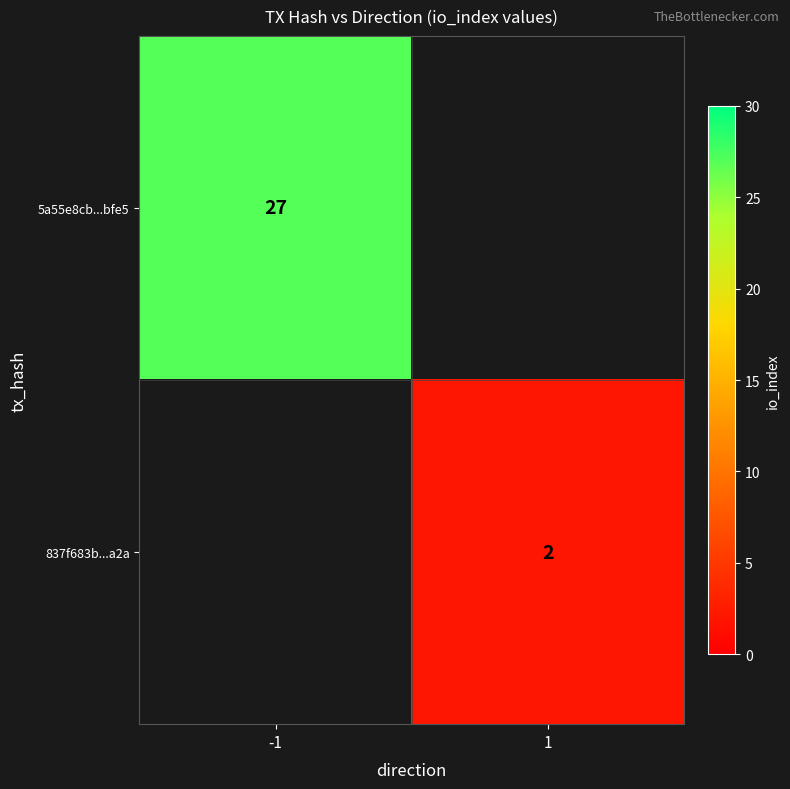

Is the value of 5a55e8cb...bfe5 at -1 greater than the value of 837f683b...a2a at 1?

Yes